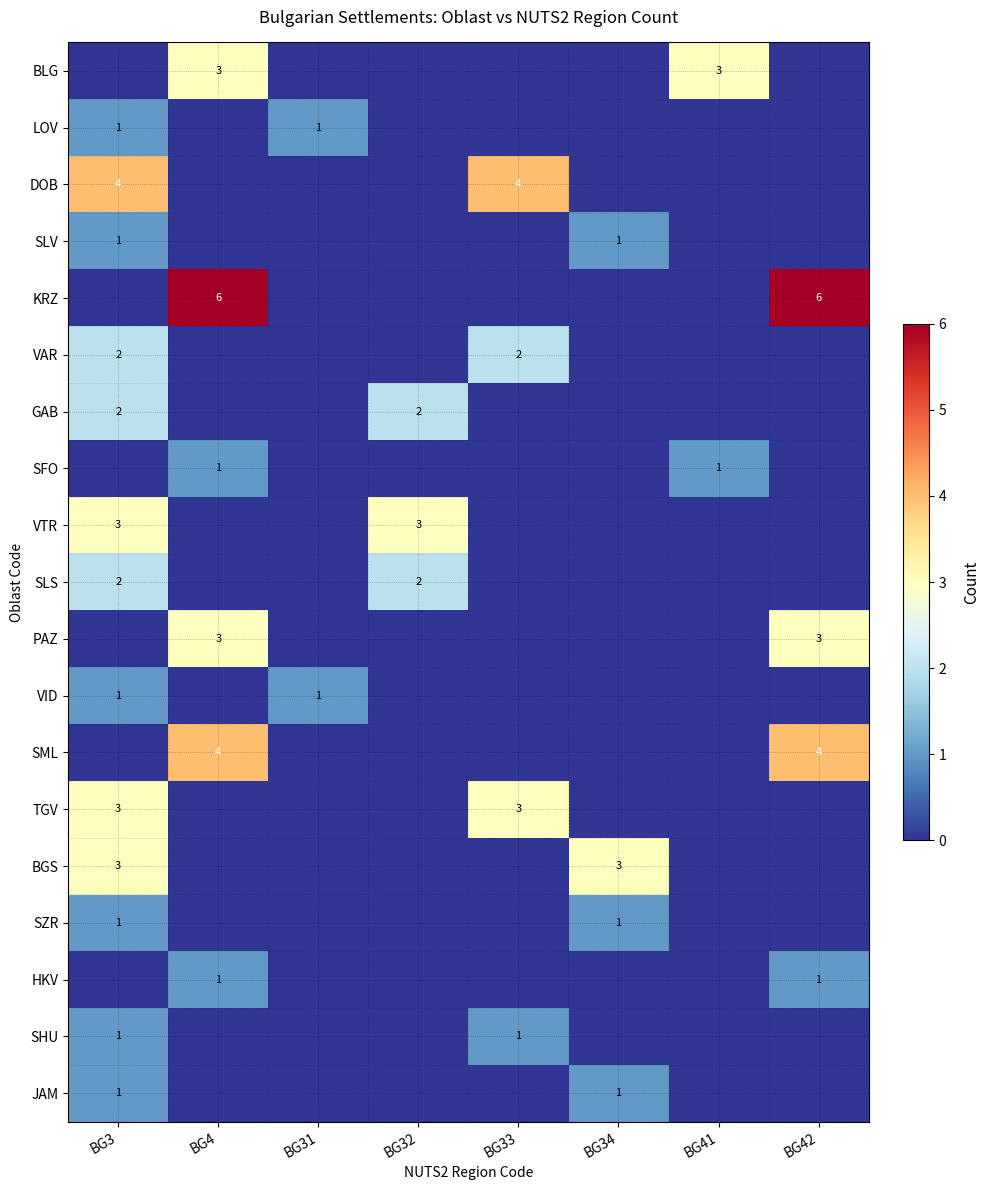

What is the sum of the VAR values at BG33 and BG3?

4